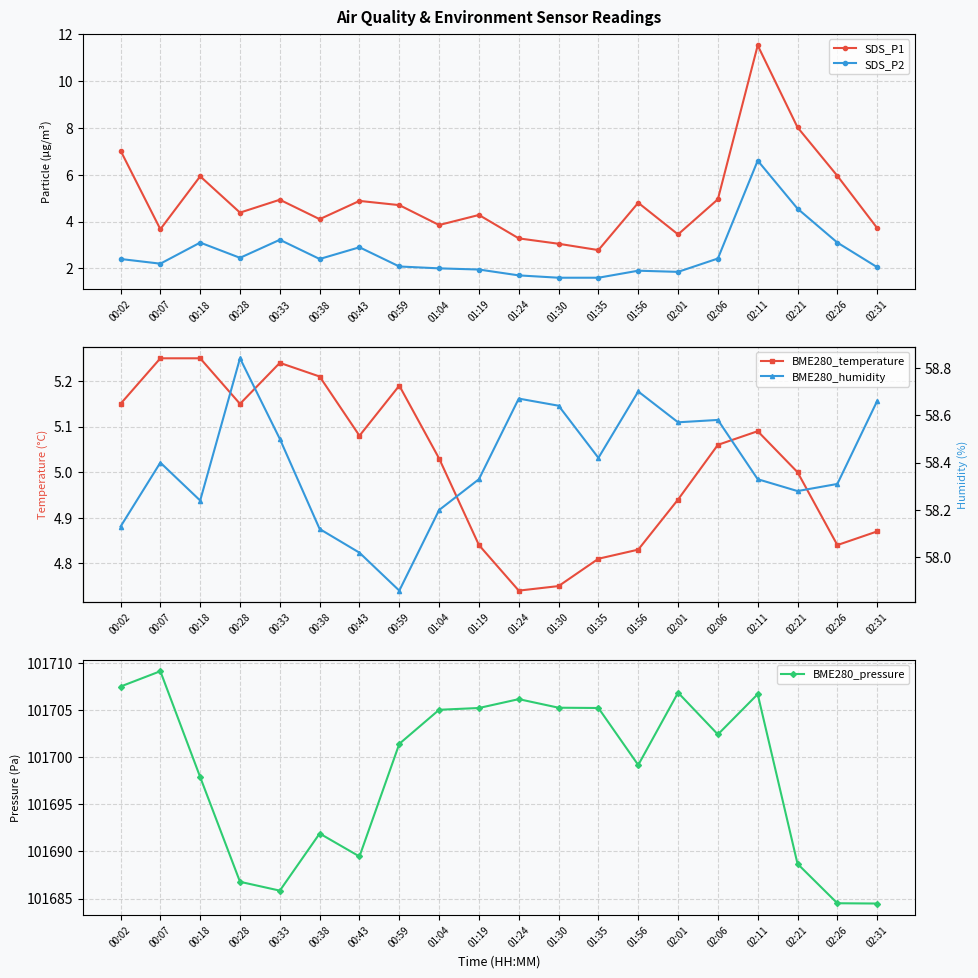

List the labels in order of SDS_P1 value, smallest first.

01:35, 01:30, 01:24, 02:01, 00:07, 02:31, 01:04, 00:38, 01:19, 00:28, 00:59, 01:56, 00:43, 00:33, 02:06, 00:18, 02:26, 00:02, 02:21, 02:11